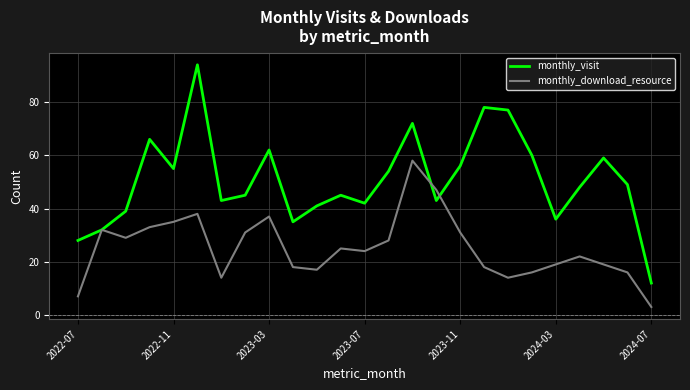

How many lines are shown in the chart?

2